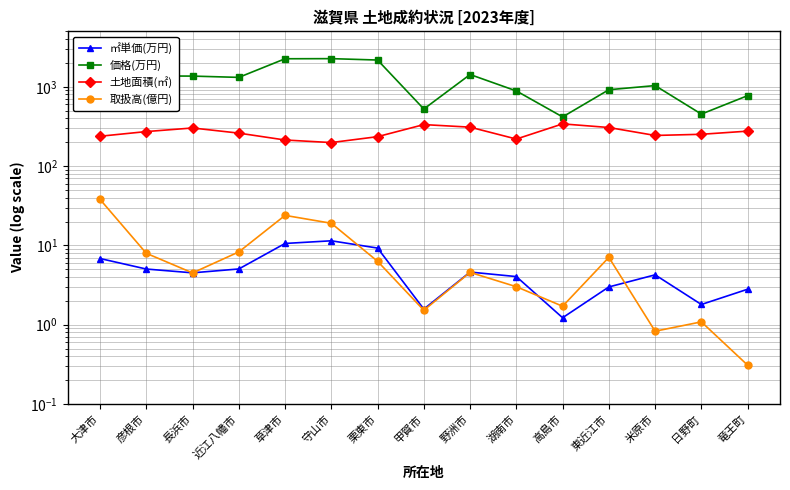

At which label is 取扱高(億円) closest to 19?

守山市